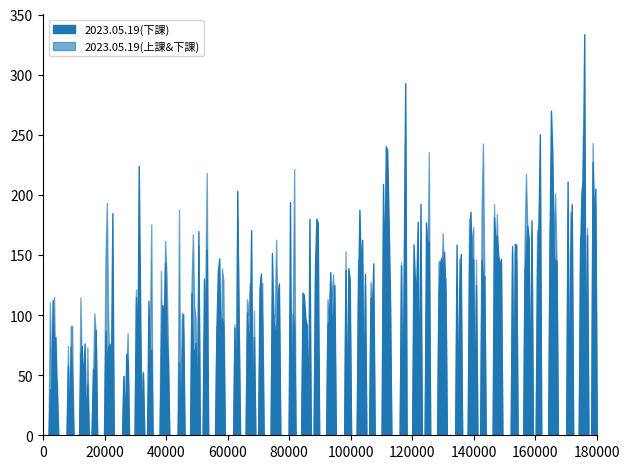

The value of 2023.05.19(下課) at 徐卓朗 is 1. True or false?

False